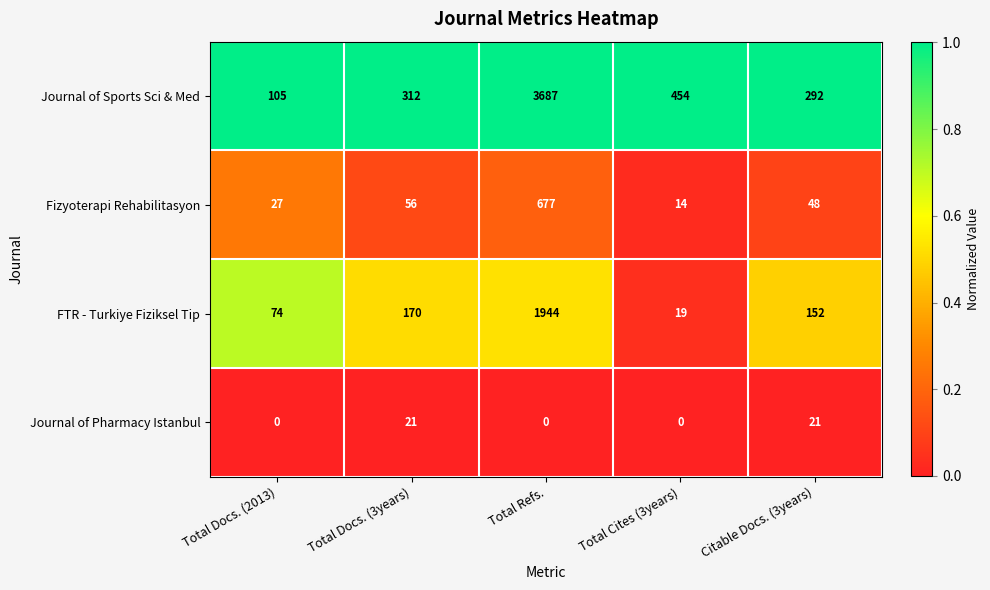

Which series has the largest total across all categories?

Journal of Sports Sci & Med